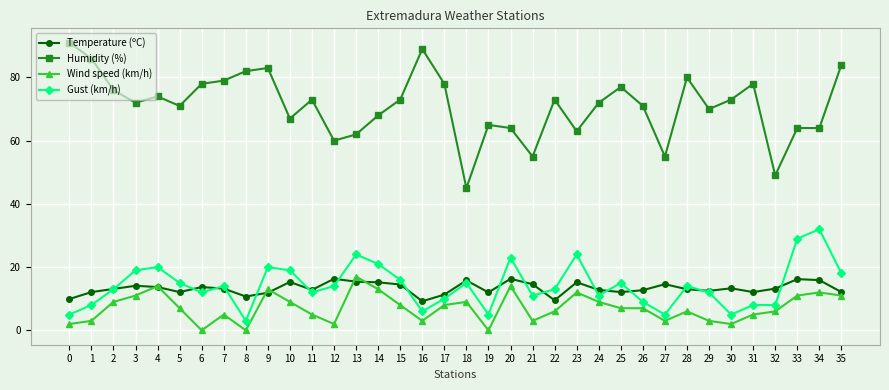

True or false: Temperature (ºC) has more than 2 points higher than both neighbors.

True